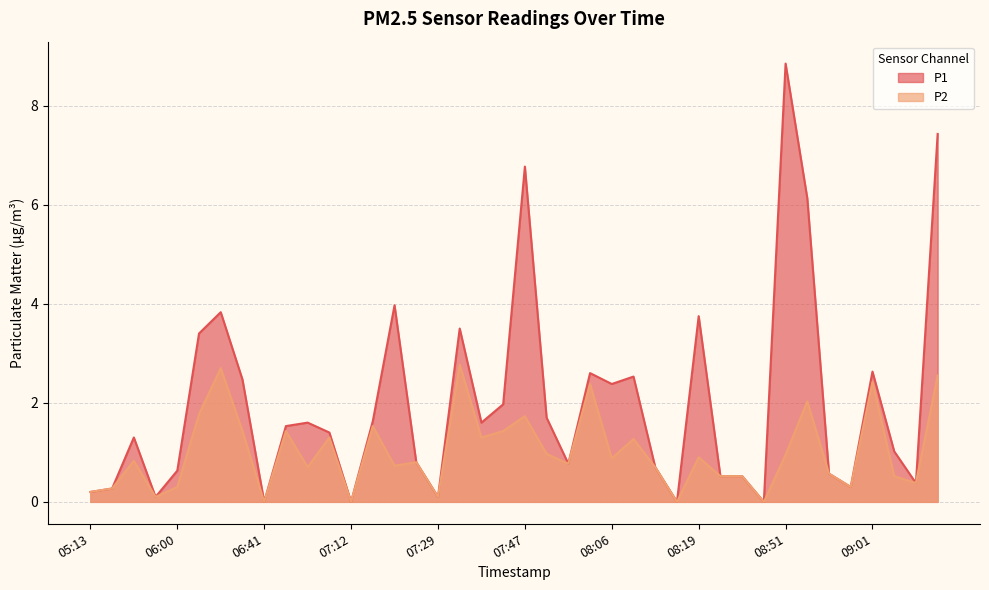

What is the label of the 19th point from the left?

07:37